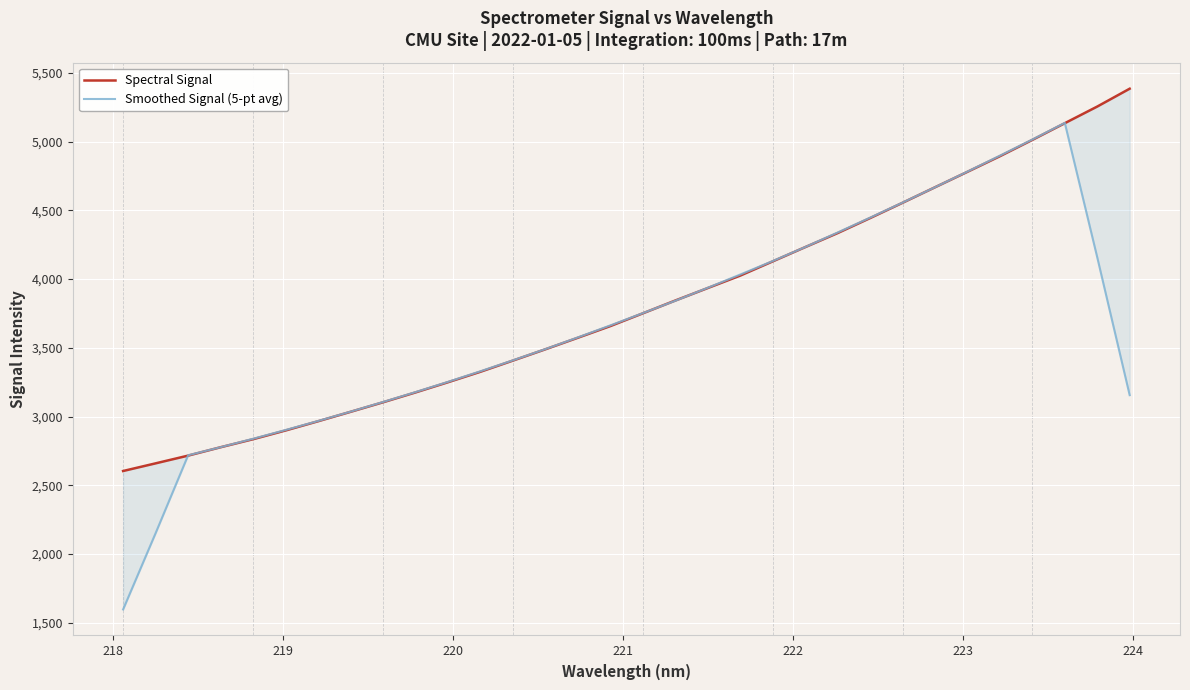

Rank the series by their average value, from lowest to highest.

Smoothed Signal (5-pt avg), Spectral Signal